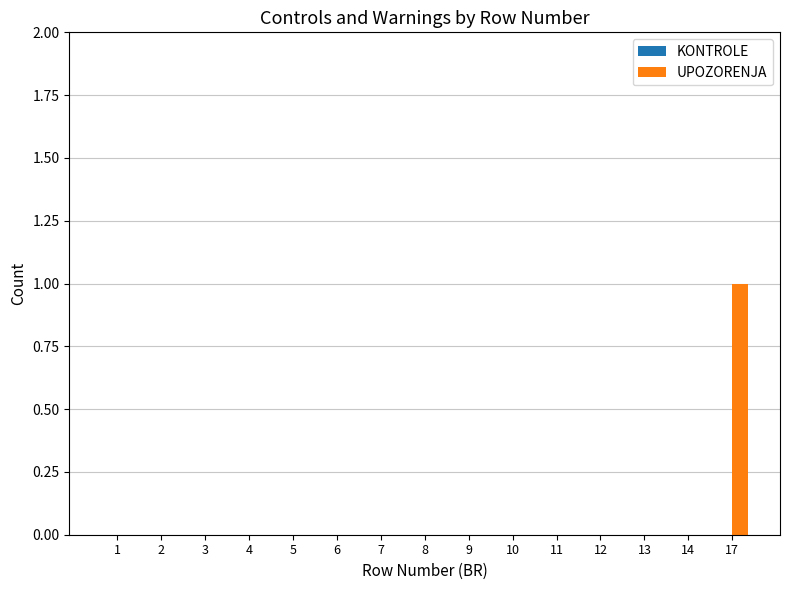

Count the number of data series in this chart.

1